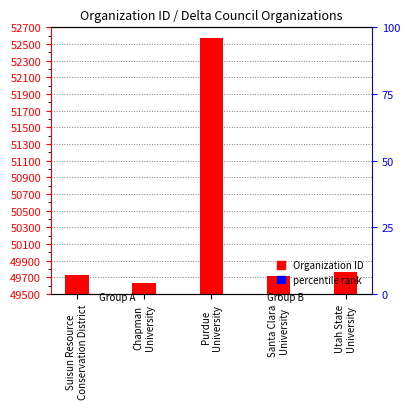

Between Santa Clara
University and Utah State
University, which is larger?

Utah State
University